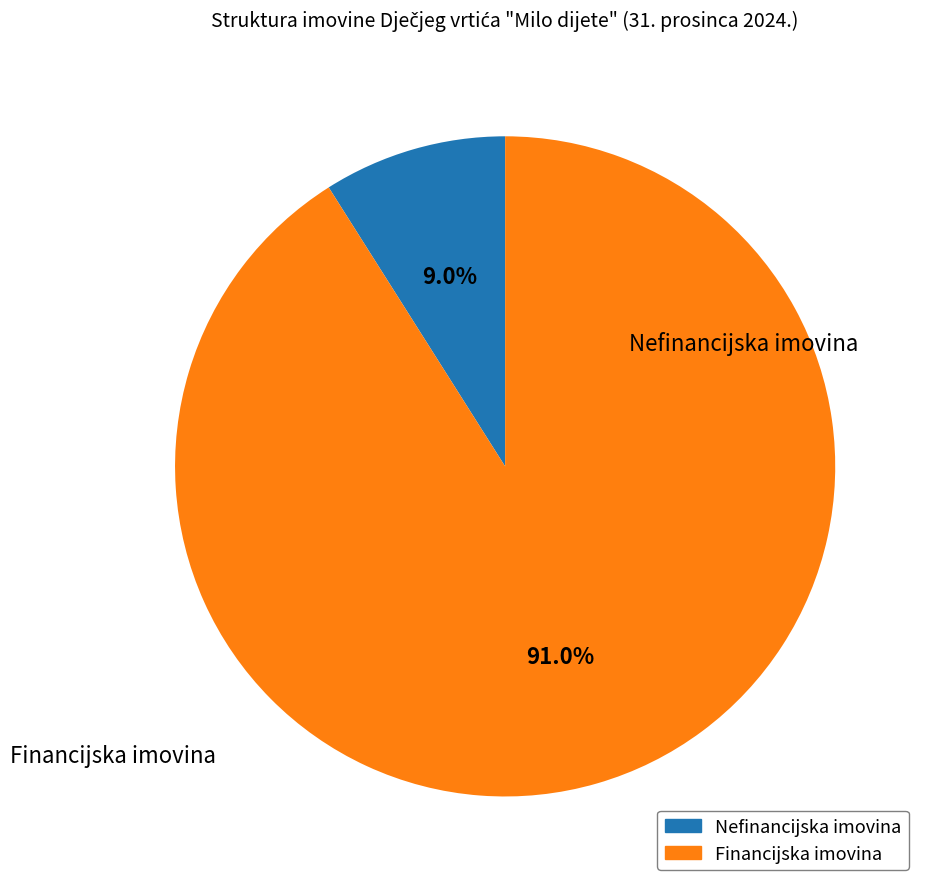

To the nearest percent, what portion does Financijska imovina represent?

91%